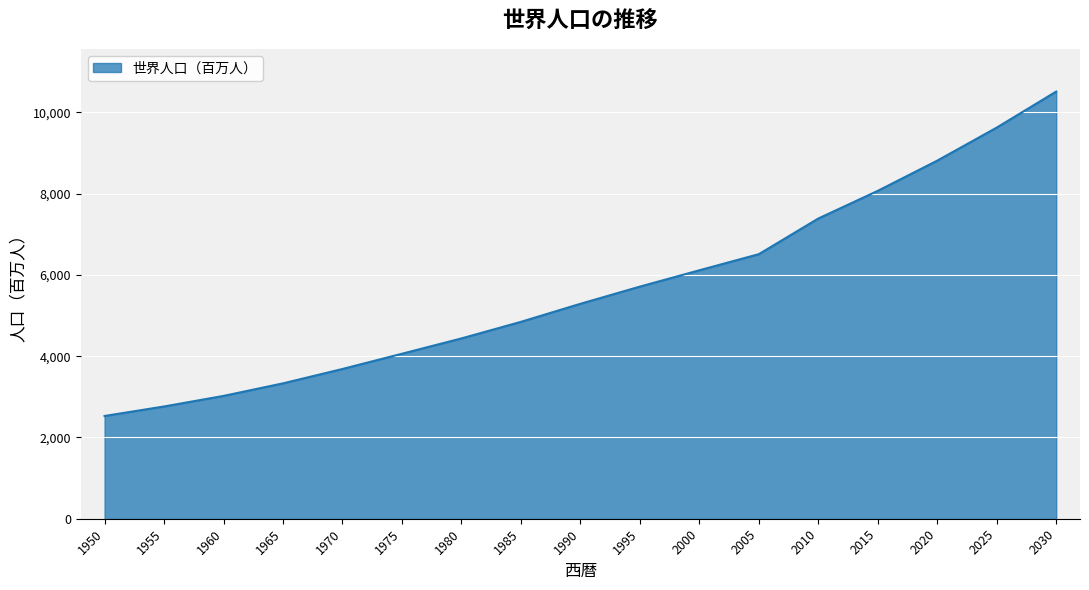

True or false: there are more than 0 points higher than both neighbors.

False